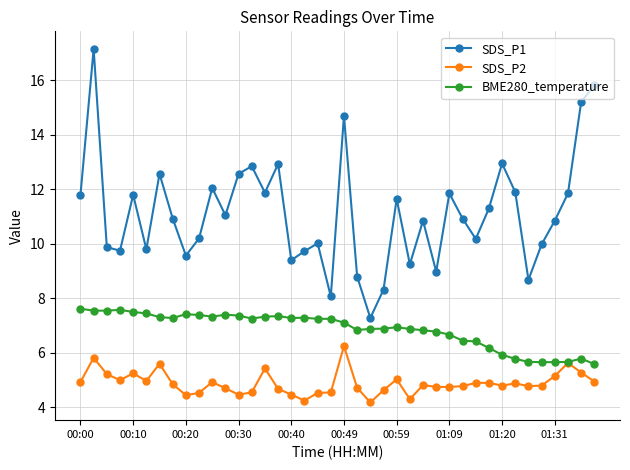

True or false: SDS_P1 and SDS_P2 cross at least once.

False